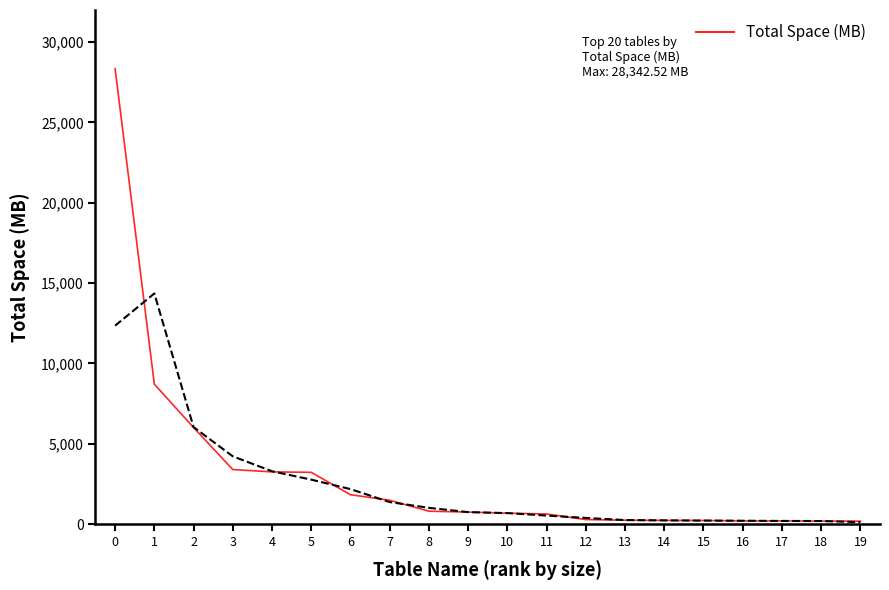

Reading right to left, list all the values displayed in this chart.

19=184.2	18=189.8	17=203.8	16=203.9	15=226.8	14=229.8	13=245.2	12=282.8	11=629.4	10=684.0	9=750.0	8=804.4	7=1486.2	6=1830.9	5=3224.1	4=3252.0	3=3396.9	2=6012.5	1=8713.2	0=28342.5